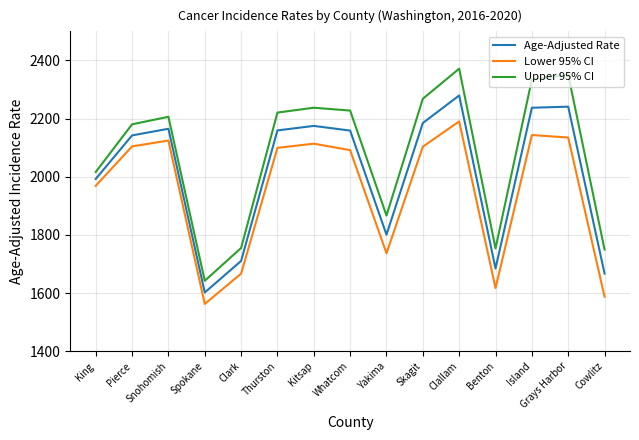

At how many categories does at least one series exceed 2298?

3